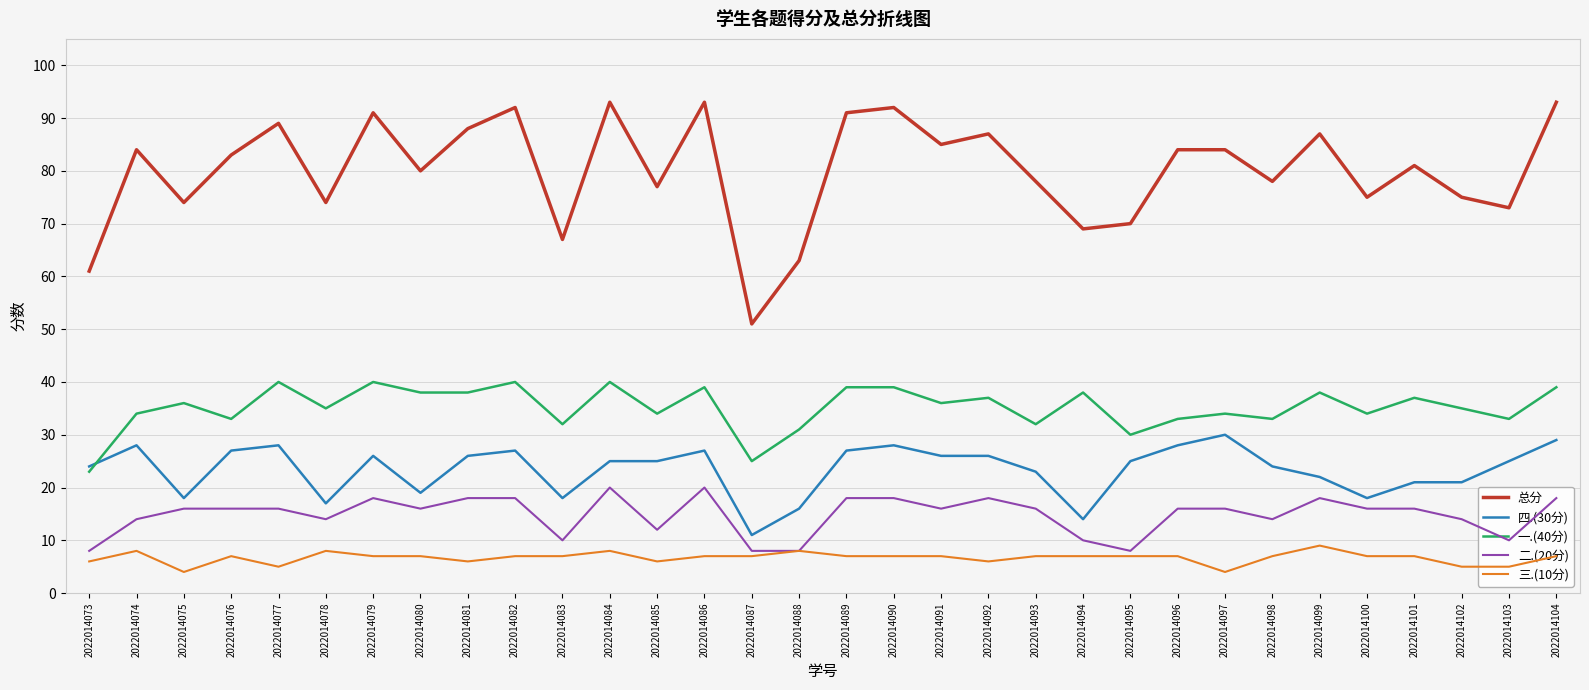

What is the difference between the highest and lowest values at 2022014091?

78